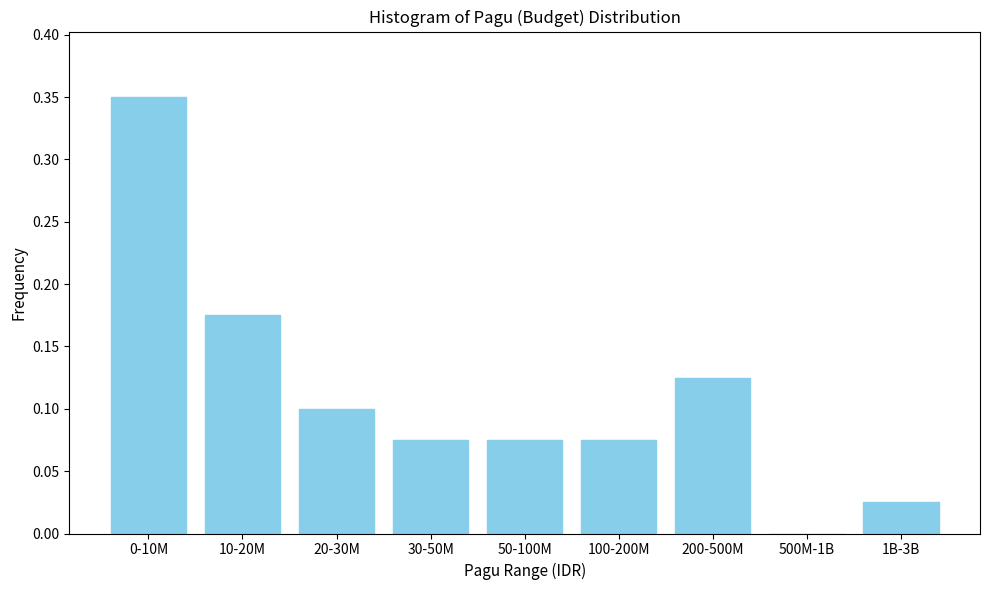

Which has a higher value, 10-20M or 500M-1B?

10-20M